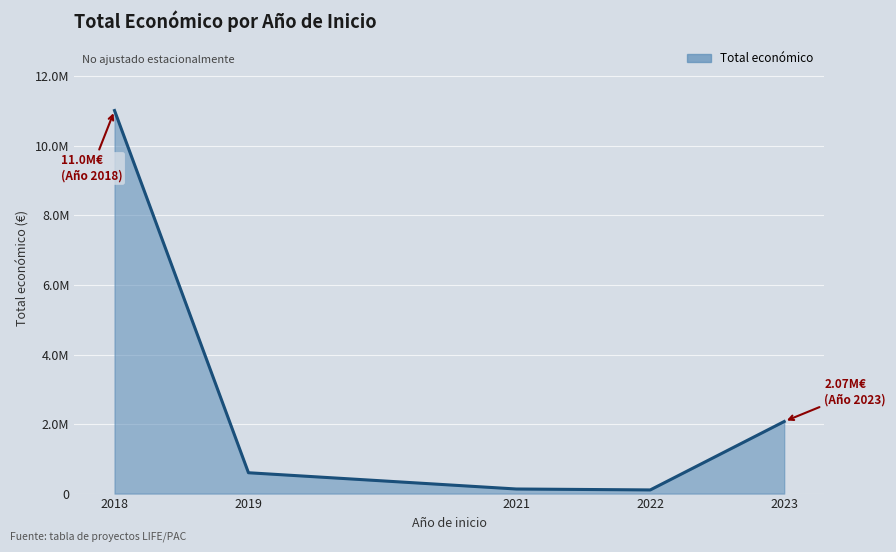

Is this an area chart (filled region under the line)?

Yes